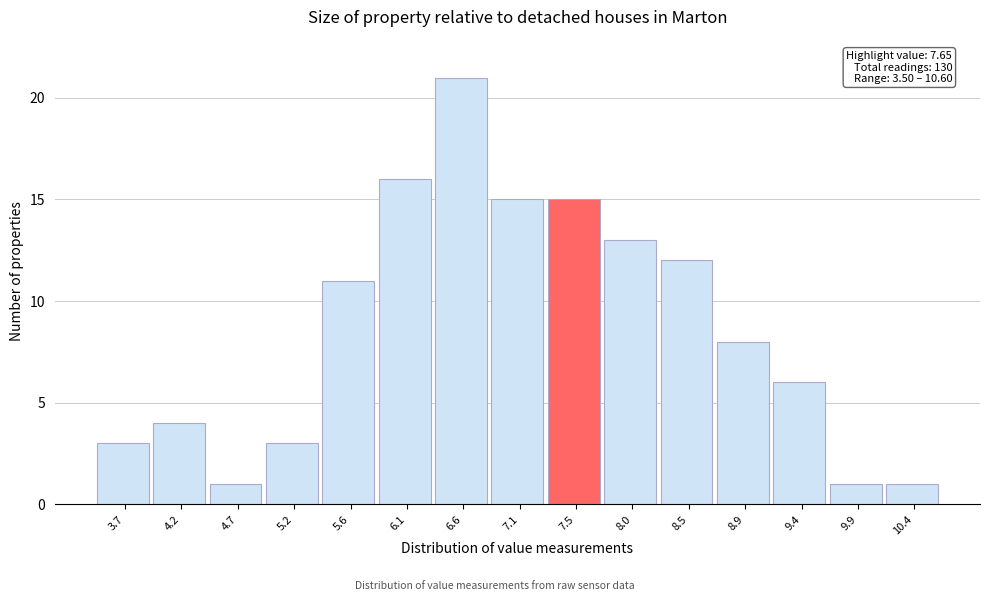

Over which range of the x-axis is the bar tallest?

6.35 to 6.80